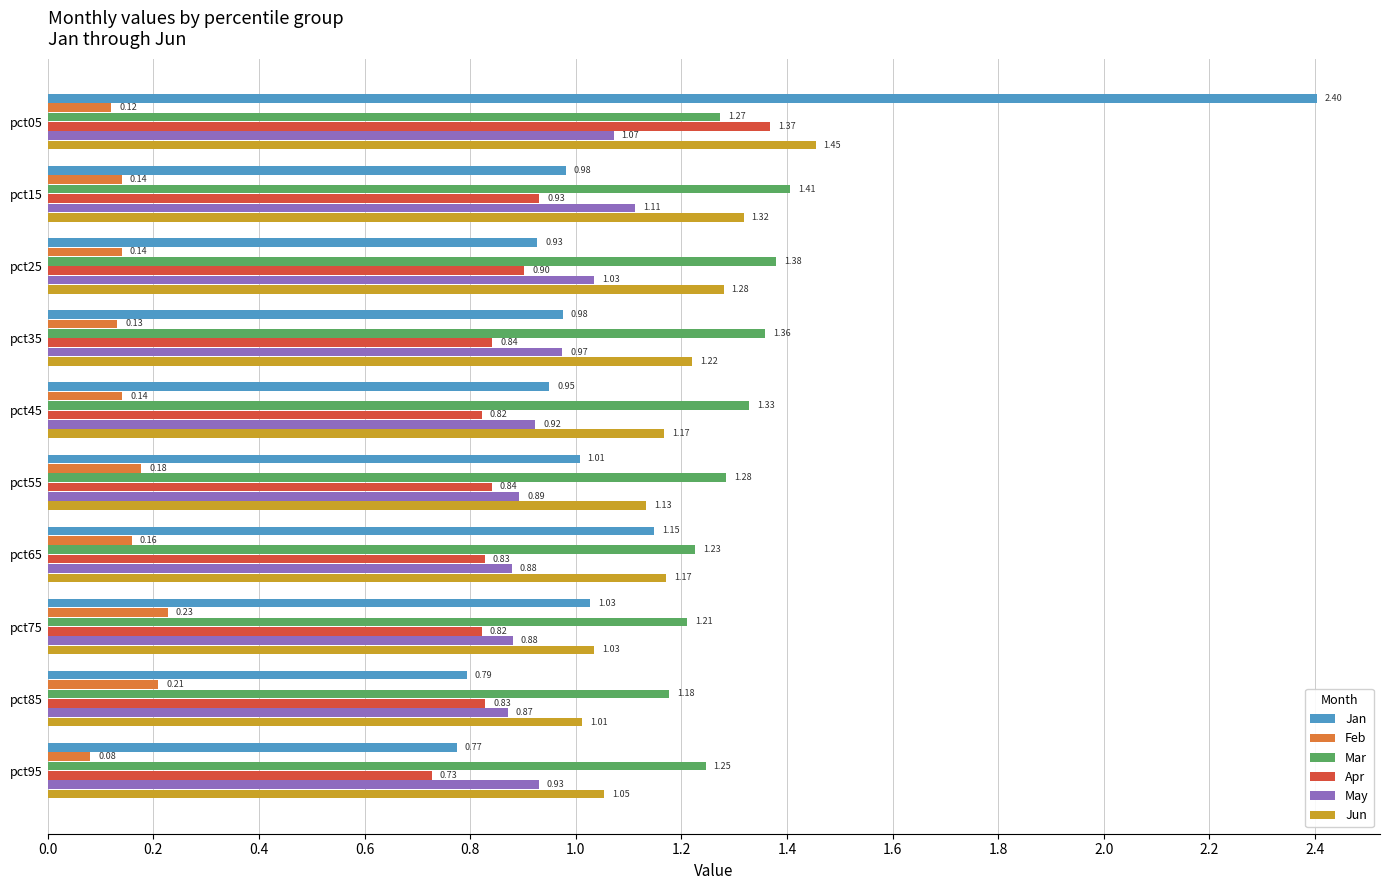

Which series has the largest range (max minus min)?

Jan